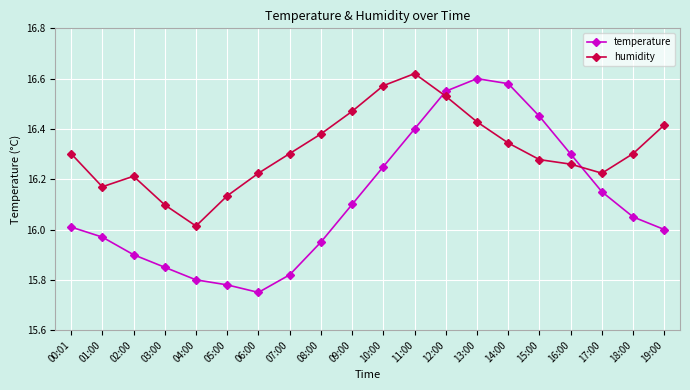

Which series has the widest spread of values?

temperature